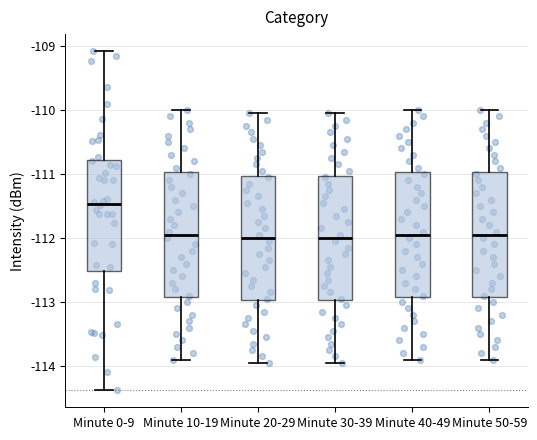

Where does the median line of the box for Minute 50-59 sit on the y-axis? The values are not printed on the chart, so give them approximately, as read against the axis.

-111.9